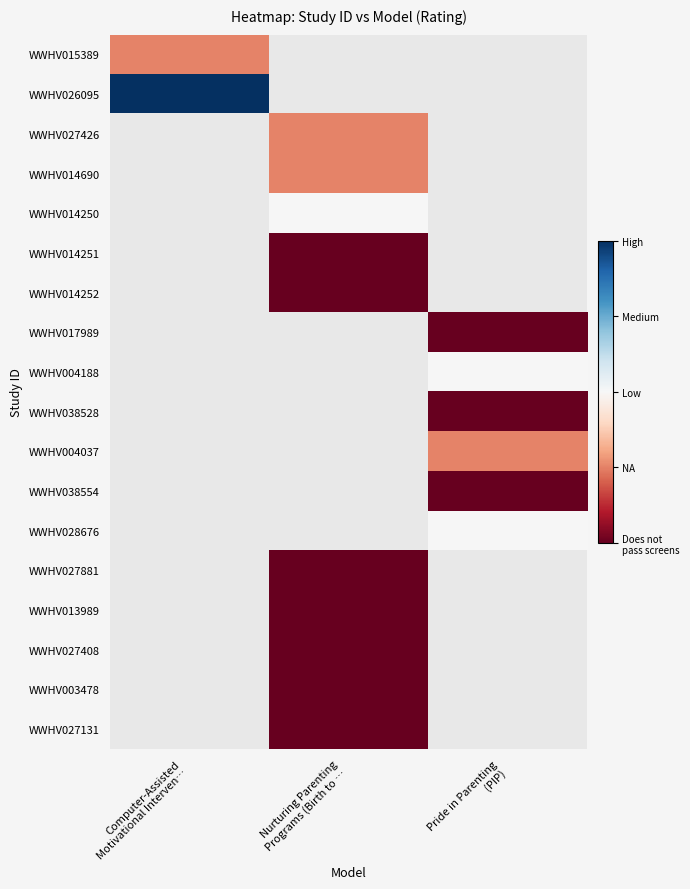

Rank the series by their average value, from highest to lowest.

WWHV015389, WWHV026095, WWHV027426, WWHV014690, WWHV014250, WWHV014251, WWHV014252, WWHV017989, WWHV004188, WWHV038528, WWHV004037, WWHV038554, WWHV028676, WWHV027881, WWHV013989, WWHV027408, WWHV003478, WWHV027131